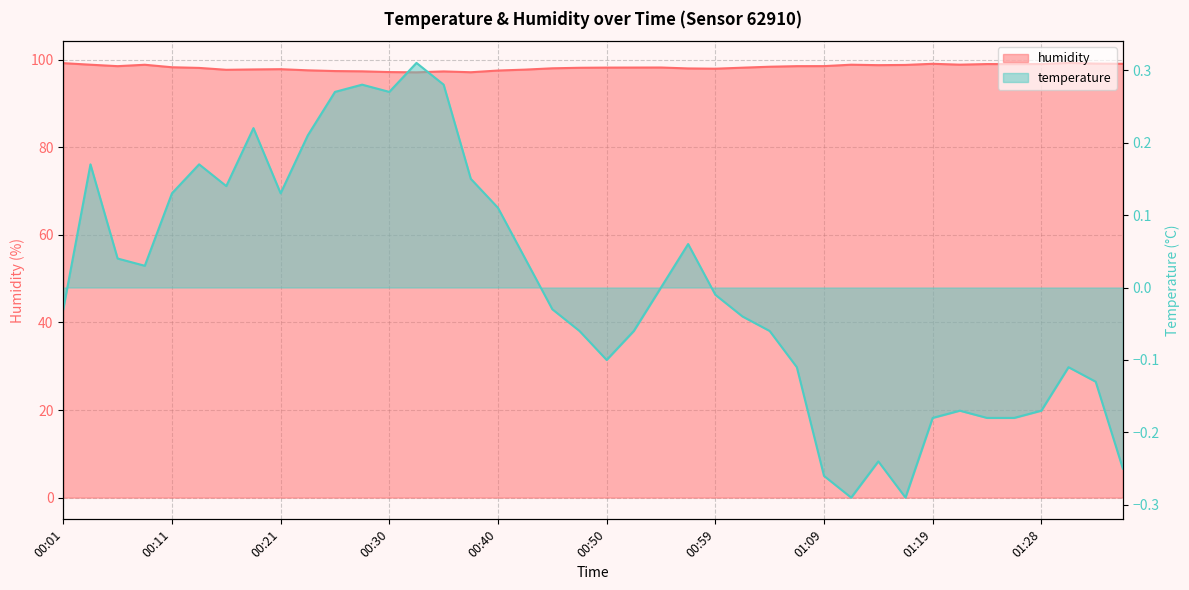

Which has a higher value, 00:40 or 01:36?

01:36